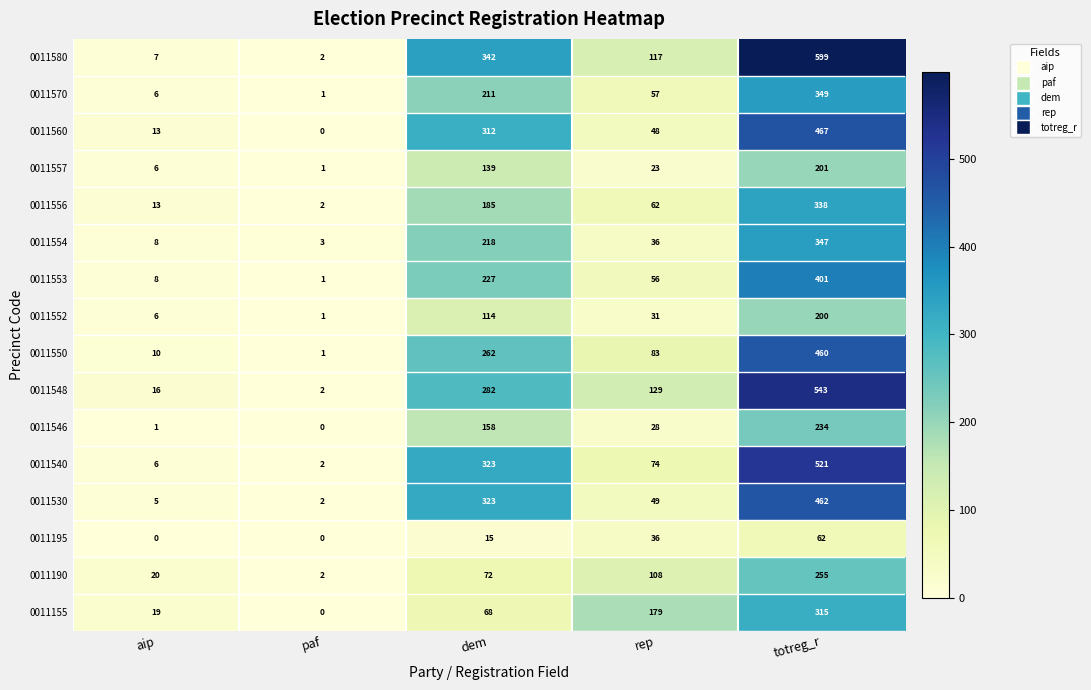

Which category has the highest value in the 0011570 series?

totreg_r